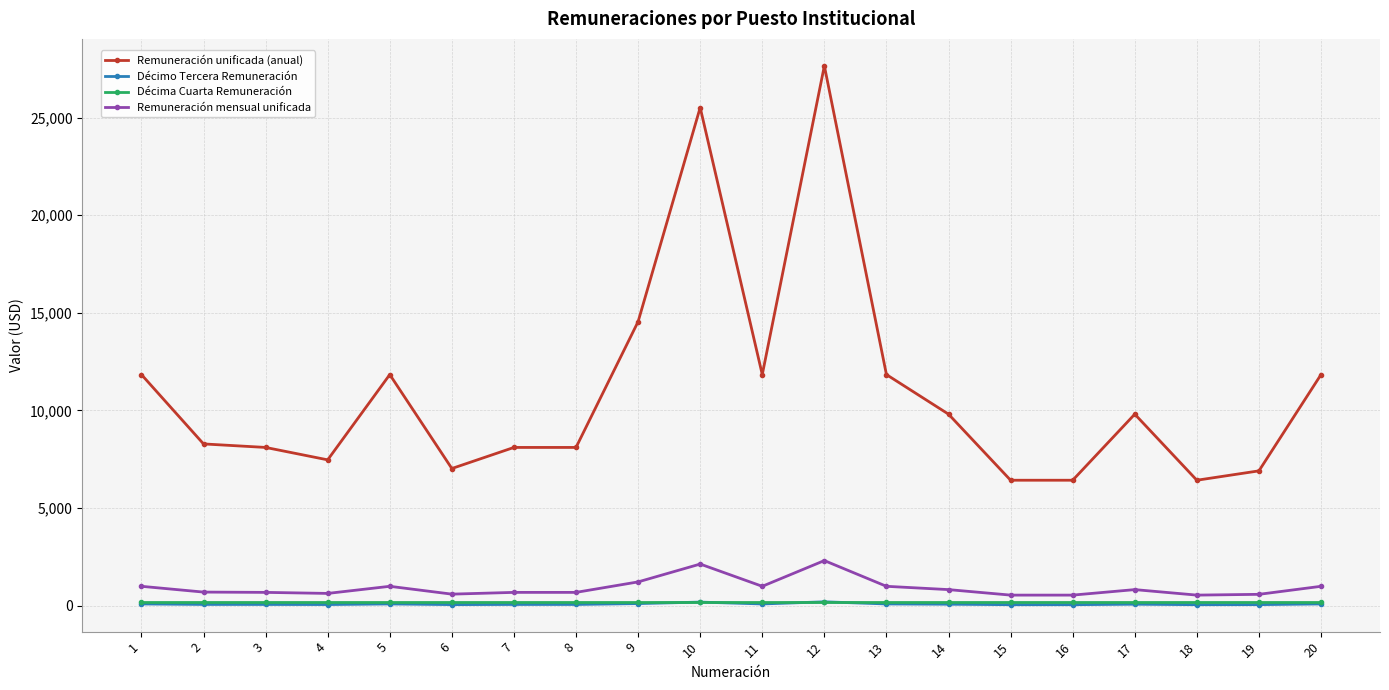

What is the spread (max minus min) of values at 15?

6375.4